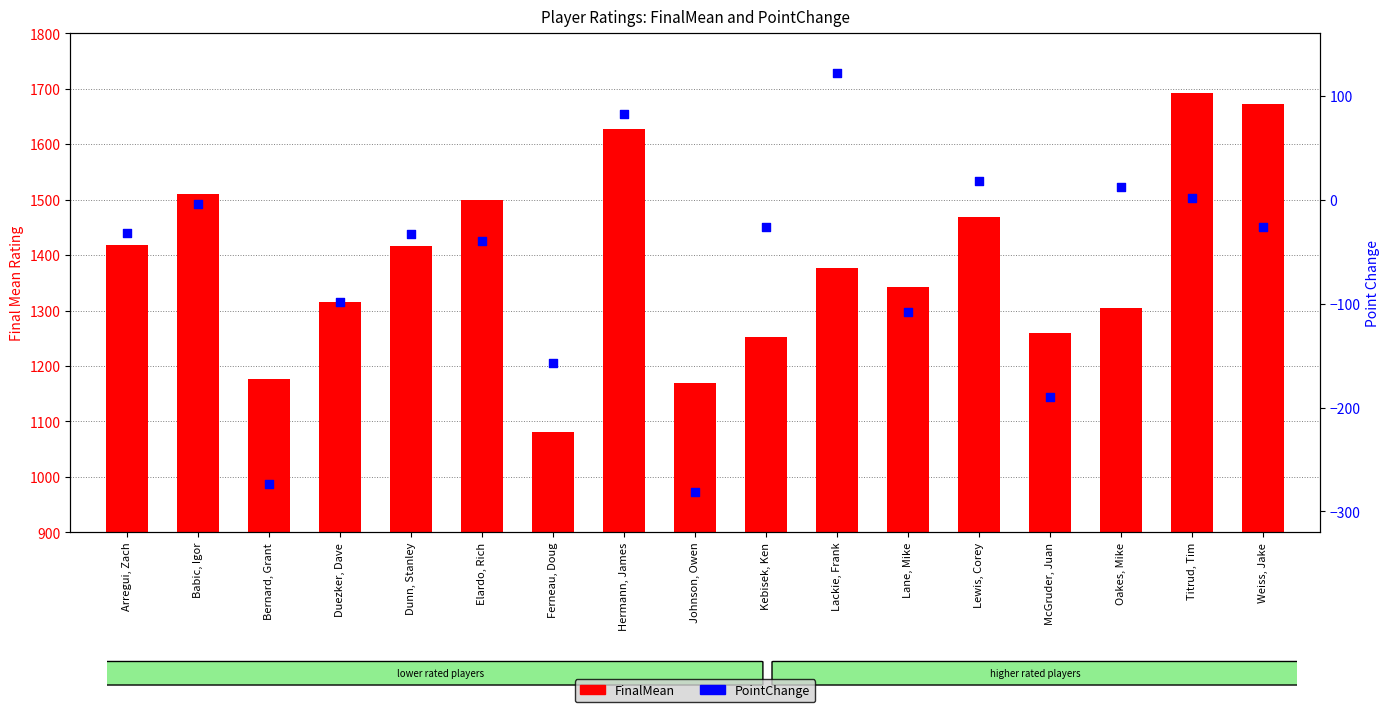

Is the value of PointChange at Babic, Igor greater than the value of FinalMean at Oakes, Mike?

No